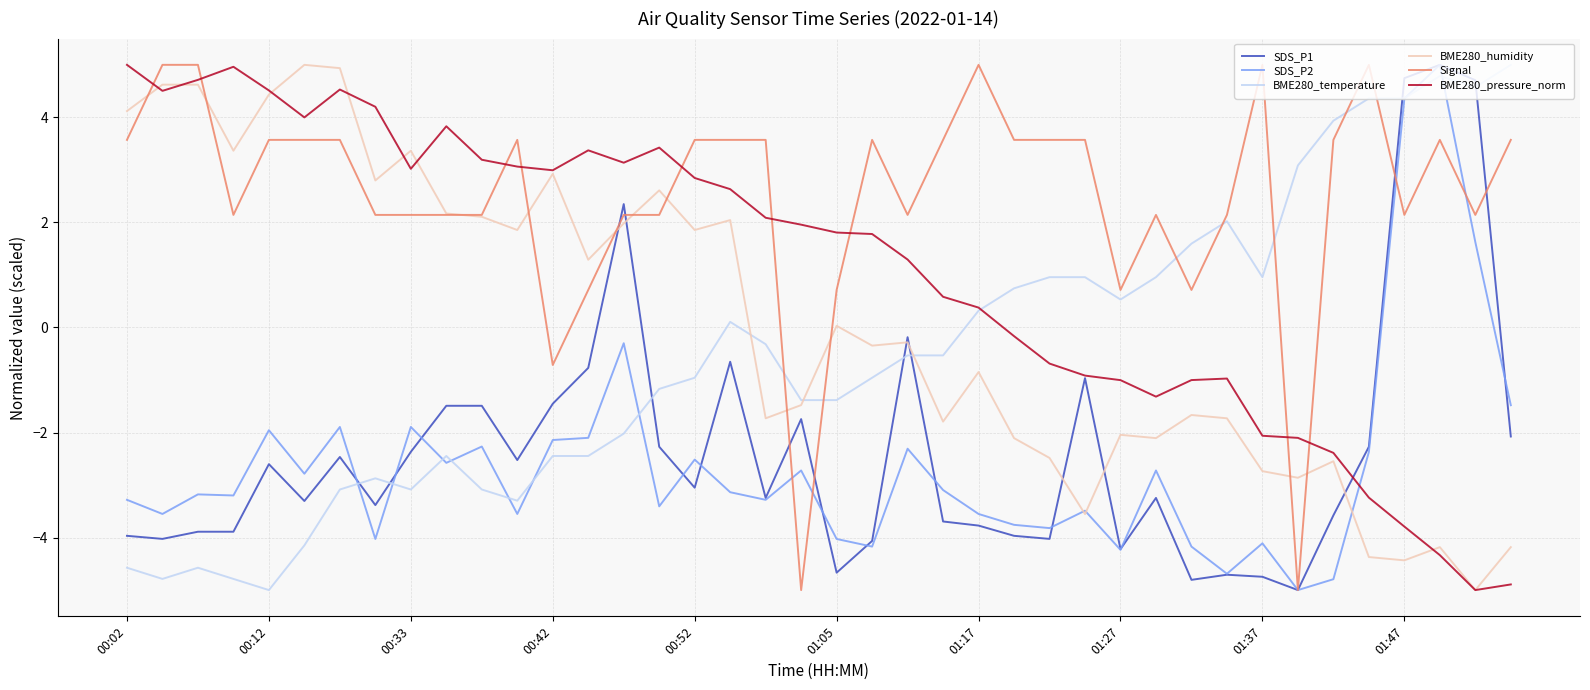

What is the highest value of the BME280_temperature series?

5.0